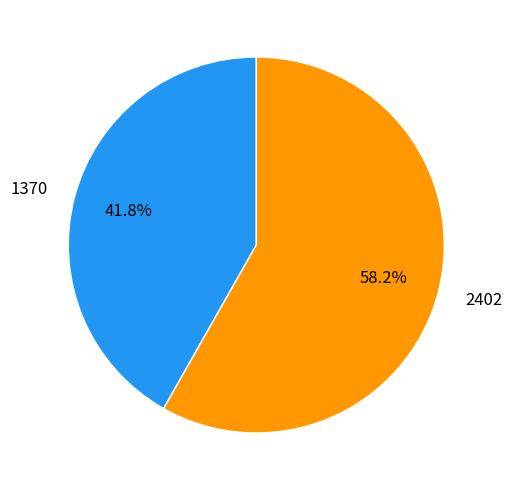

To the nearest percent, what is the average slice percentage?

50%